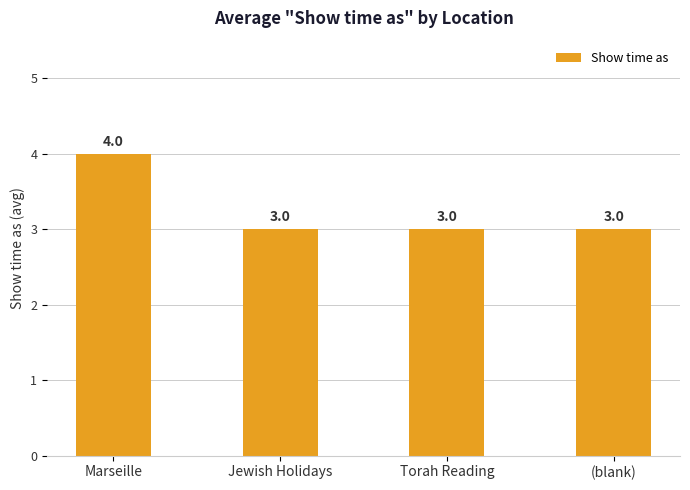

Reading left to right, transcribe all the data shown in this chart.

4	3	3	3